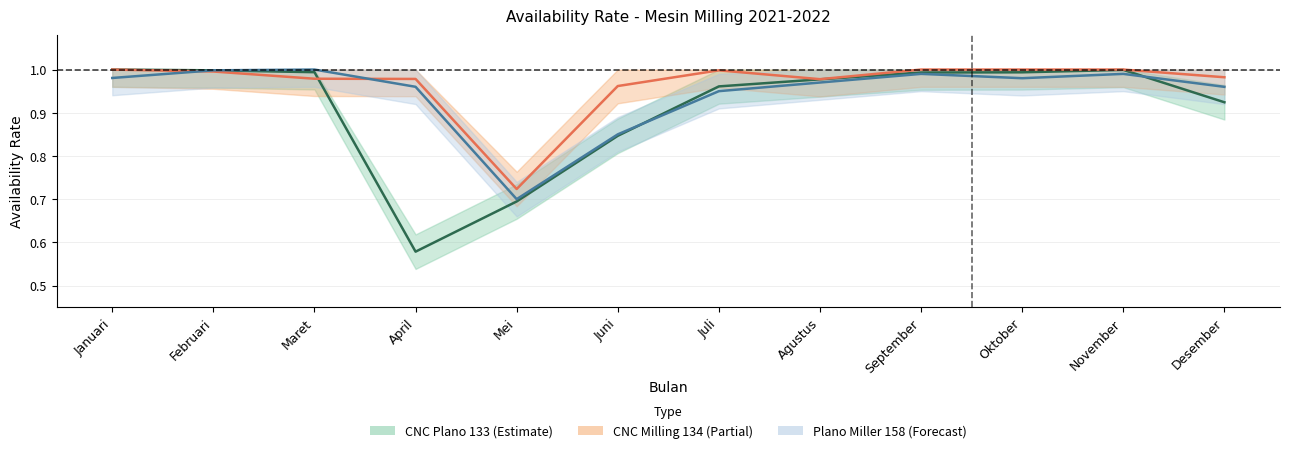

How many lines are shown in the chart?

3